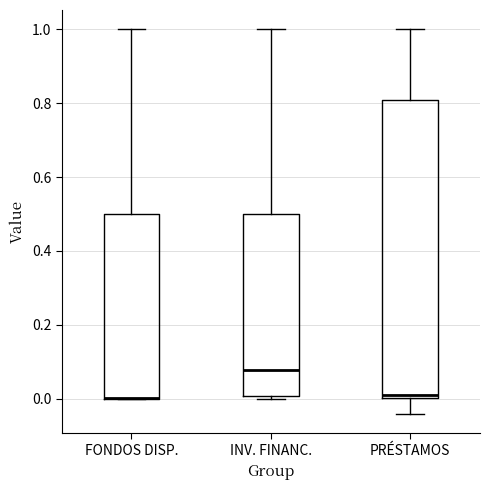

Reading left to right, transcribe this box plot: for each box, give where its median line is, the range the box spans, and where its two whiskers end, as read against the y-axis. The values are not printed on the chart, so give them approximately, as read against the axis.

FONDOS DISP.: median 0.00 (drawn on the box's lower edge), box 0.00 to 0.50, whiskers 0.00 to 1.00
INV. FINANC.: median 0.08, box 0.00 to 0.50, whiskers 0.00 (just below the box's lower edge) to 1.00
PRÉSTAMOS: median 0.02, box 0.00 to 0.80, whiskers -0.04 to 1.00